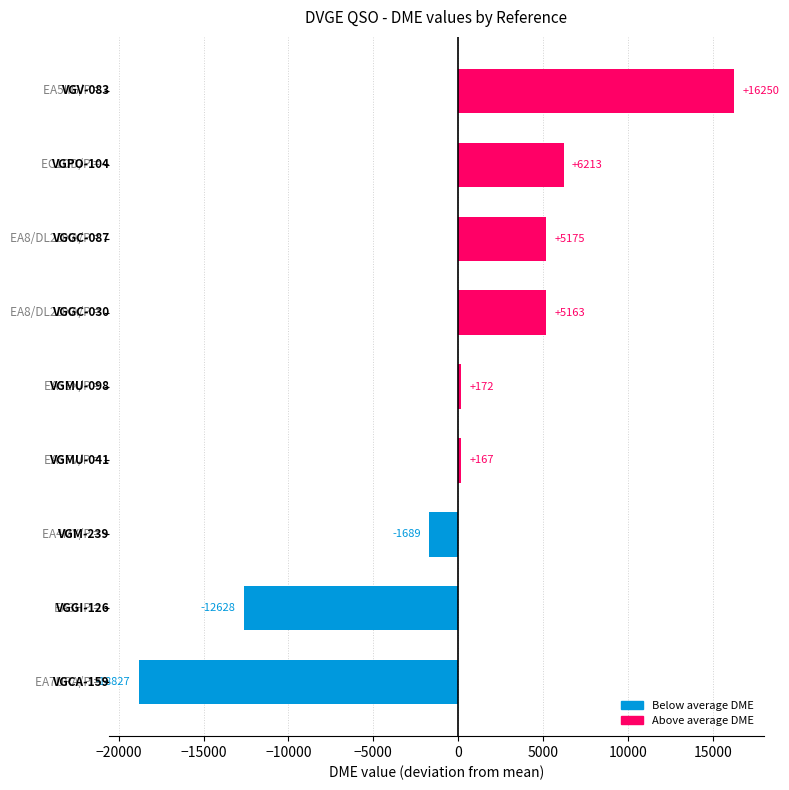

What is the value of the 8th bar from the top?

-12627.6